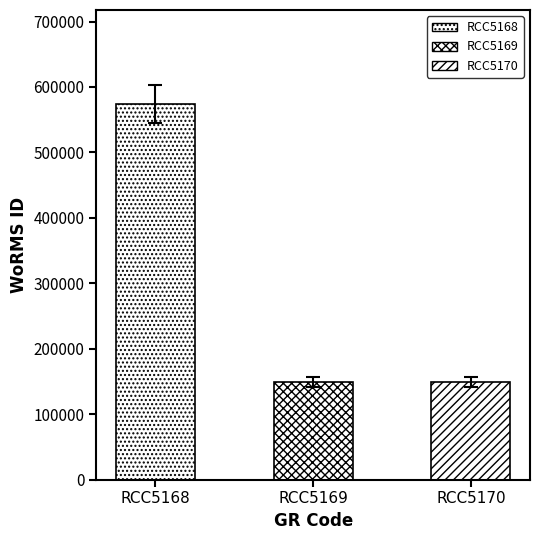

Reading left to right, extract all data points from this chart.

RCC5168=574064	RCC5169=149142	RCC5170=149142